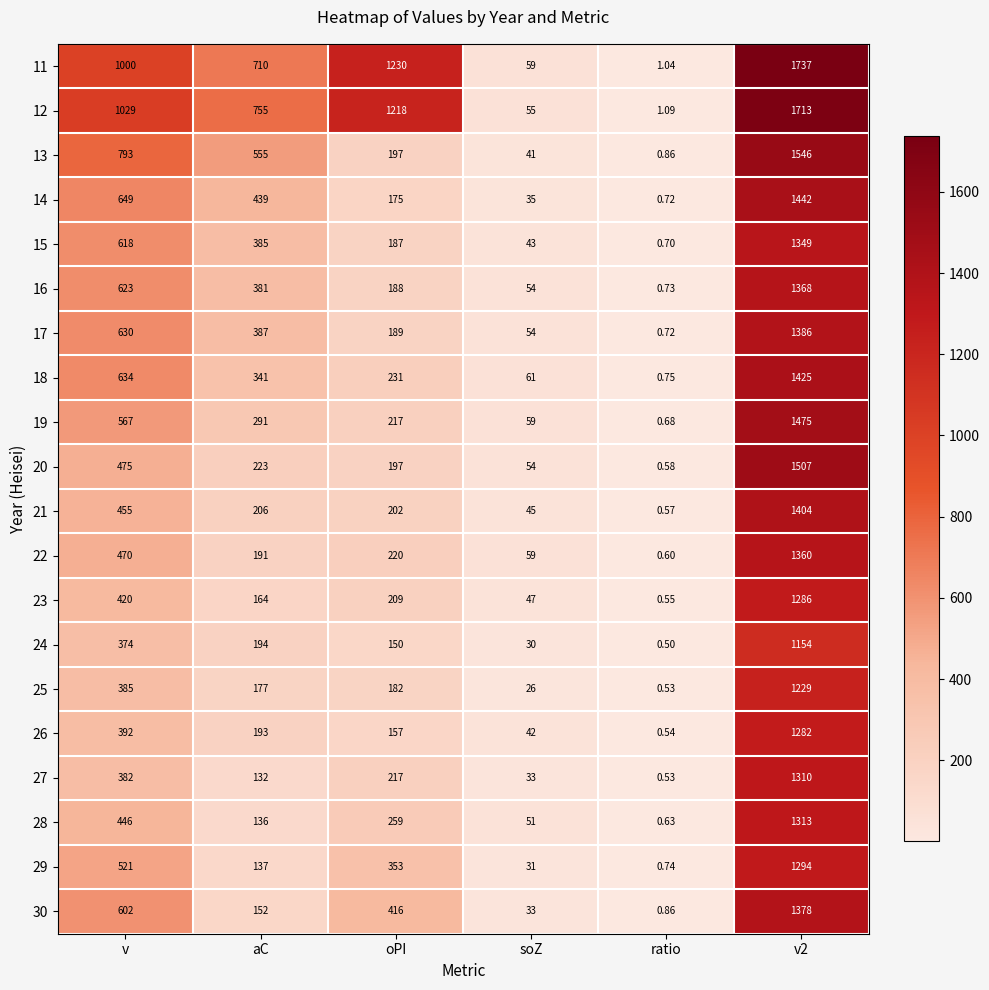

Where is 17 nearest to the value 693?

v